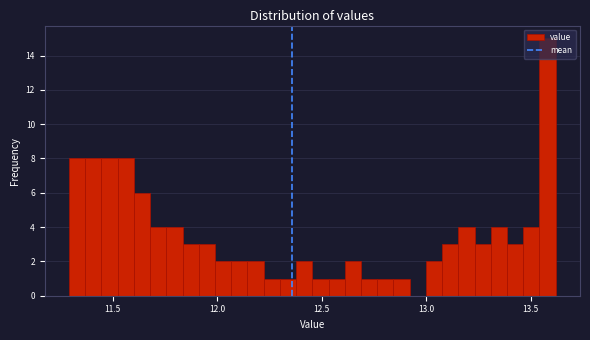

Read against the x-axis, roughly where is the centre of the tallest bar?

13.60